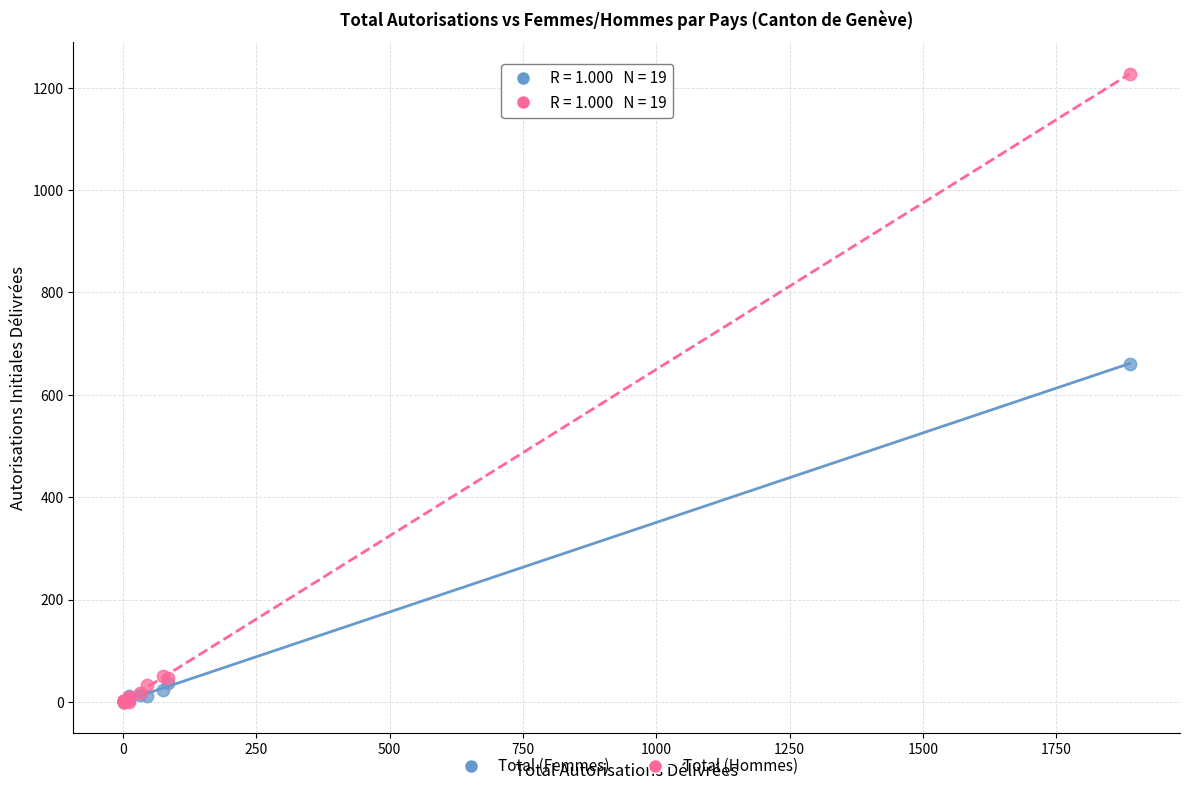

In the Total (Hommes) series, what Y value is closest to 613?

51